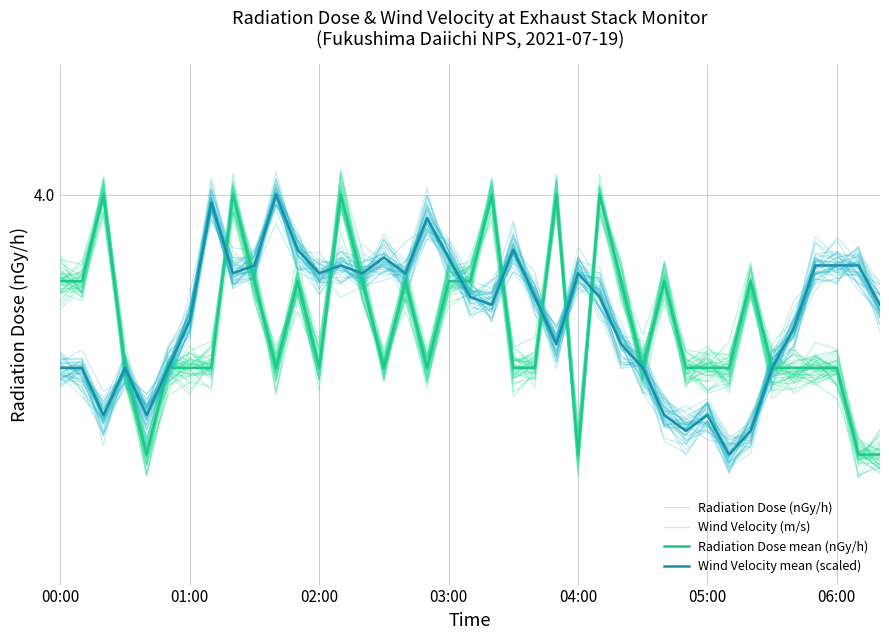

Is this an area chart (filled region under the line)?

No